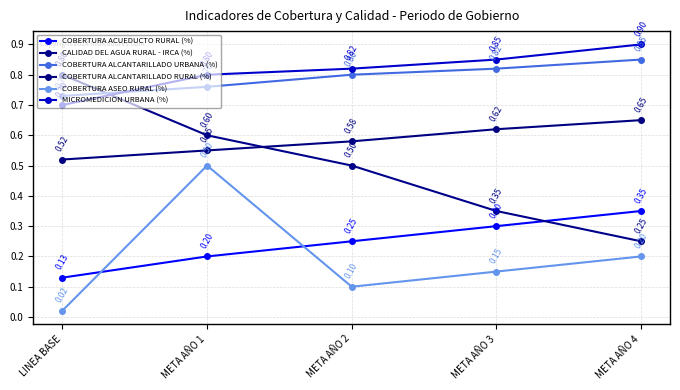

What is the label of the 3rd point from the left?

META AÑO 2